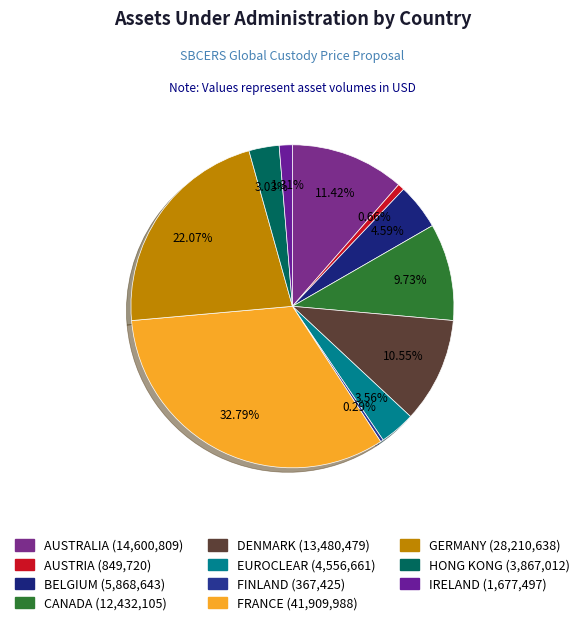

How many segments does this pie chart have?

11